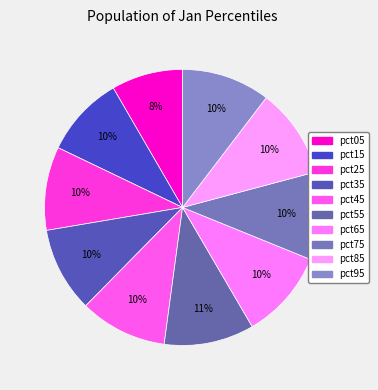

Is the sum of pct95 and pct05 greater than half?

No